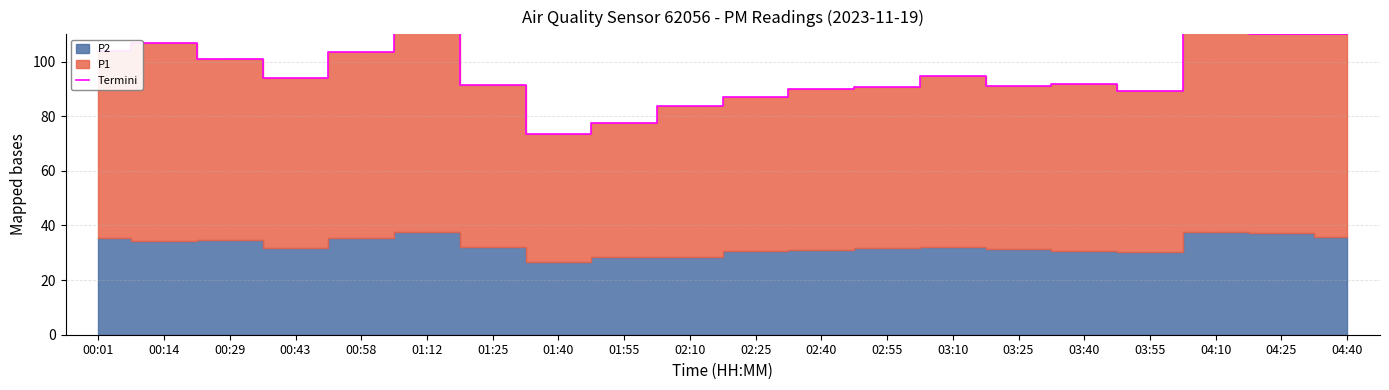

Does the chart have visible grid lines?

Yes